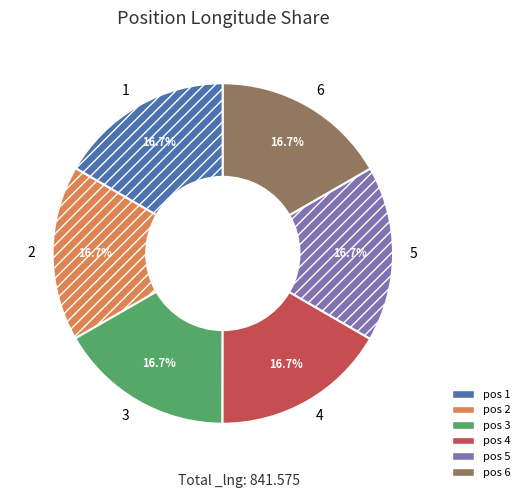

Is there any slice that represents more than half of the pie?

No